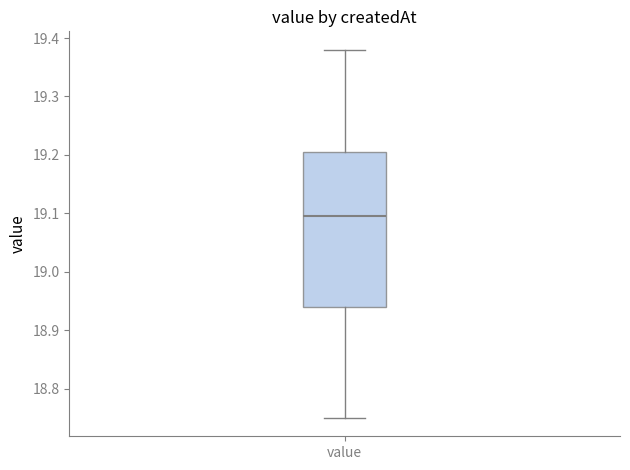

Where does the median line of the box for value sit on the y-axis? The values are not printed on the chart, so give them approximately, as read against the axis.

19.10